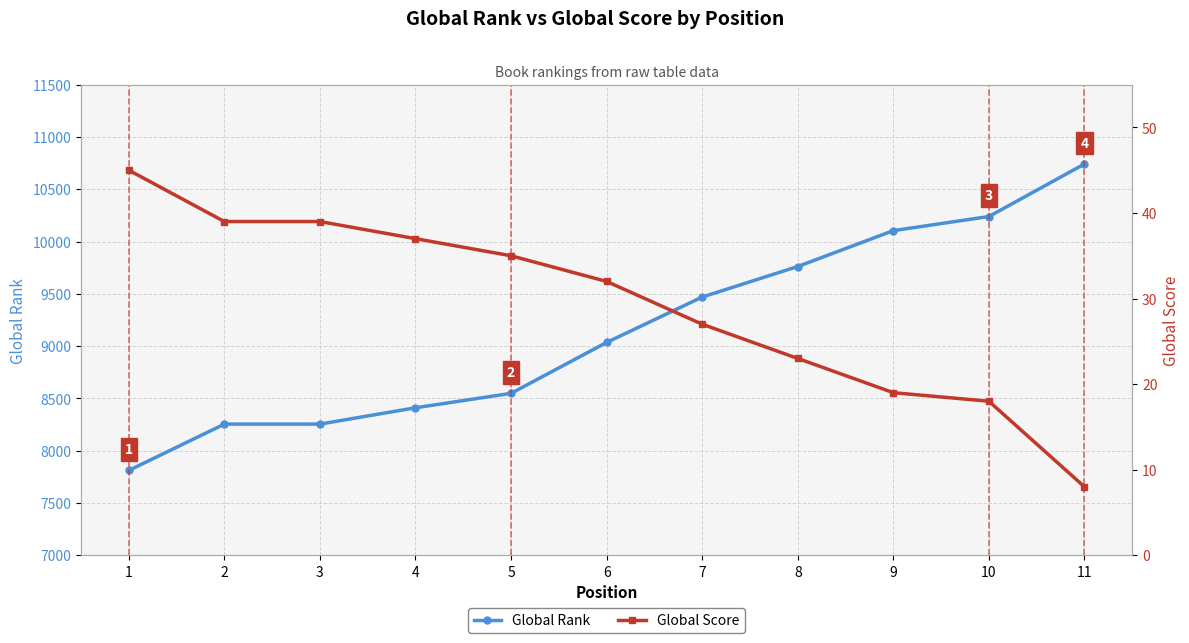

Reading left to right, extract all data points from this chart.

Global Rank: 1=7811	2=8254	3=8254	4=8410	5=8548	6=9035	7=9469	8=9761	9=10104	10=10239	11=10741
Global Score: 1=45	2=39	3=39	4=37	5=35	6=32	7=27	8=23	9=19	10=18	11=8